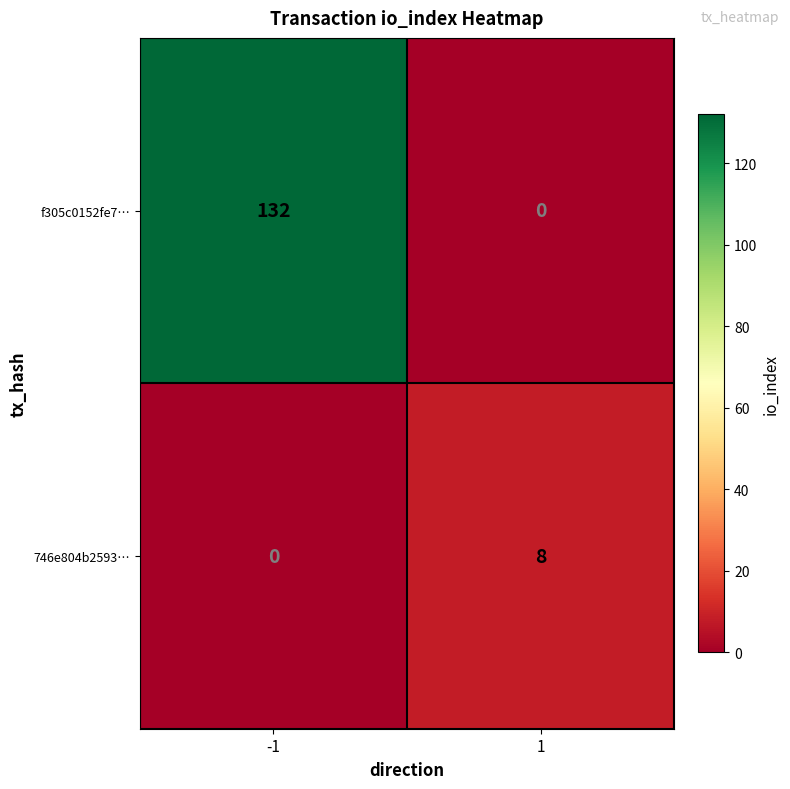

What is the difference between the highest and lowest values at -1?

132